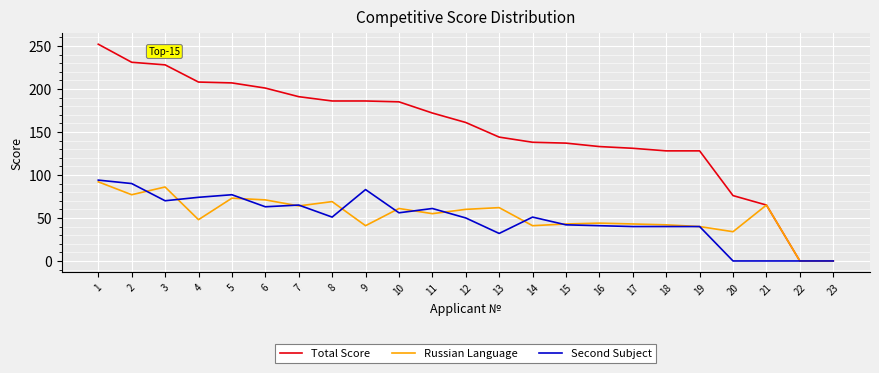

At which label does Total Score first exceed 161?

1